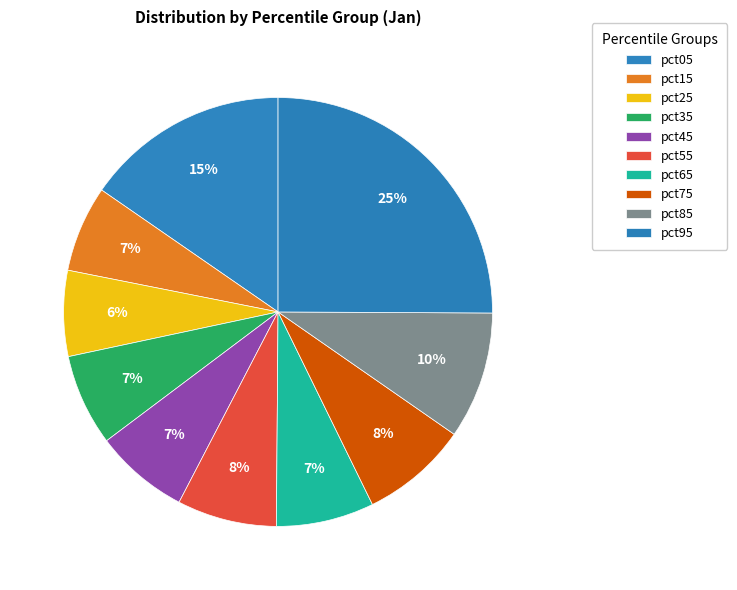

Count the number of slices in the pie.

10